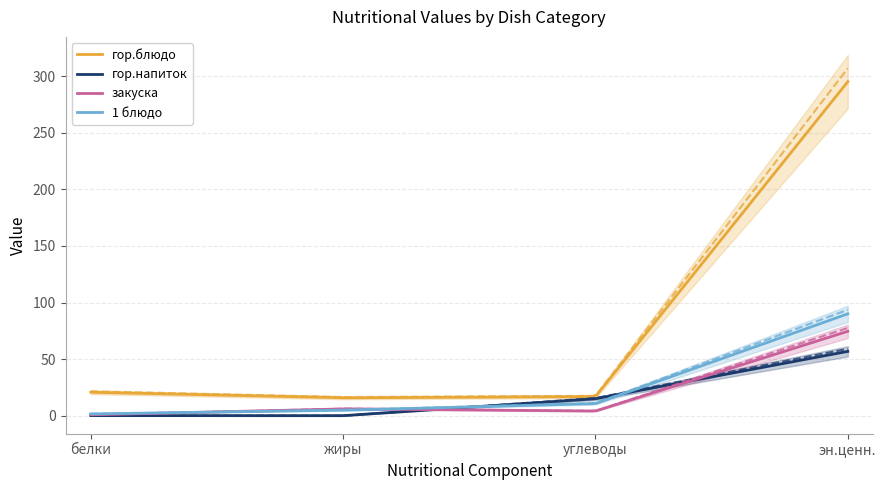

What is the spread (max minus min) of values at углеводы?

12.8